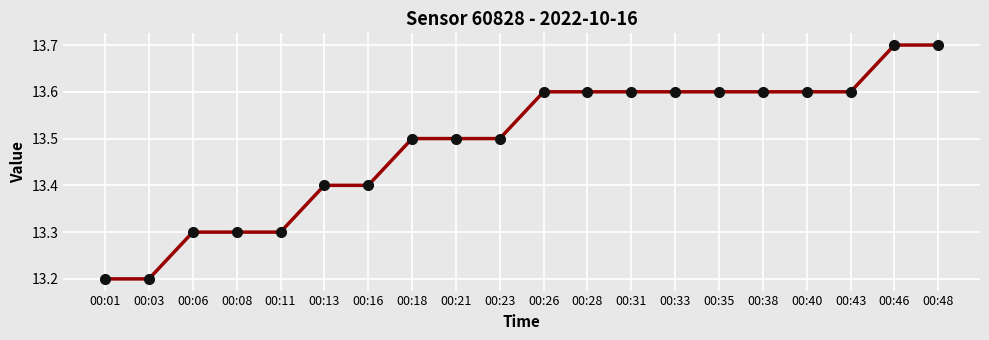

What is the value of the 20th point from the left?

13.7